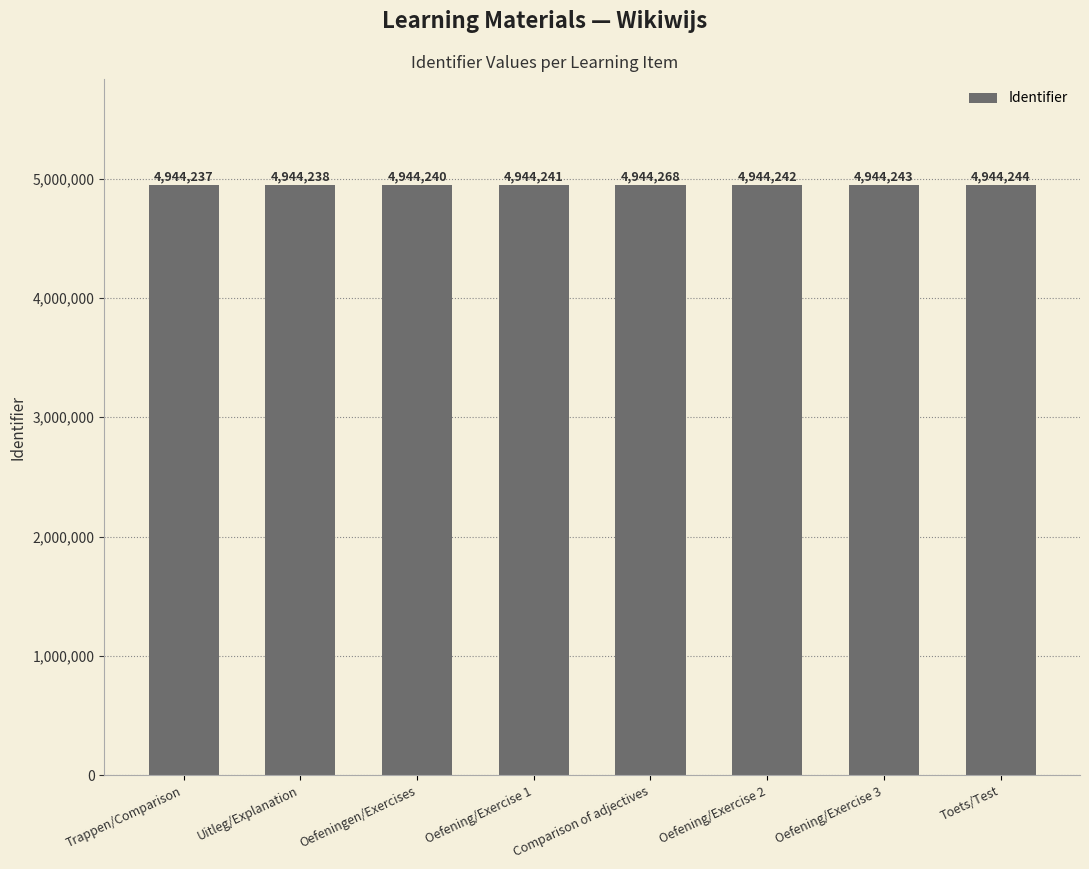

Is it true that the value at Trappen/Comparison is 7599711?

False